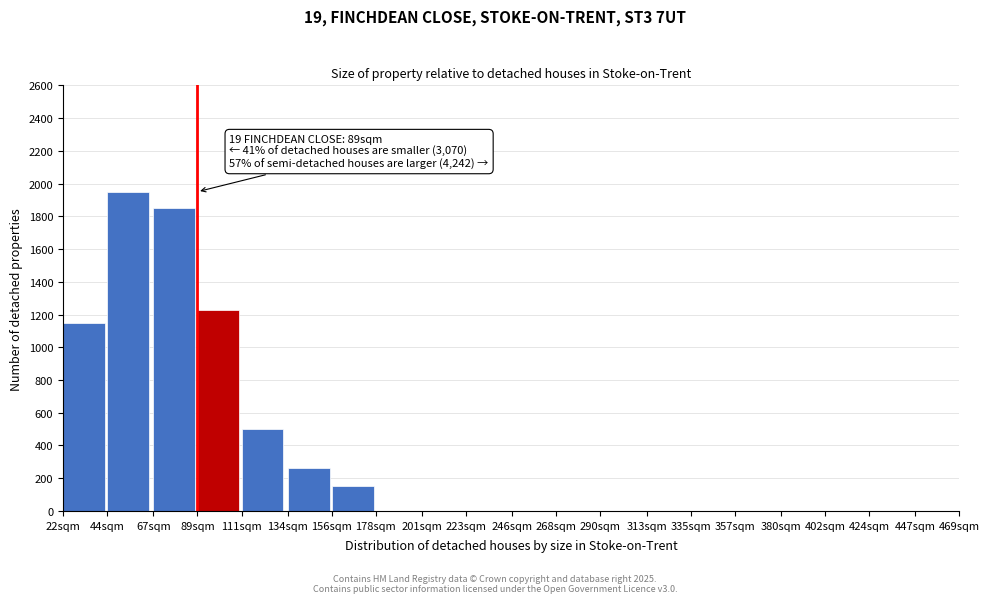

Reading left to right, extract all data points from this chart.

22sqm=1150	44sqm=1950	67sqm=1850	89sqm=1230	111sqm=500	134sqm=260	156sqm=150	178sqm=0	201sqm=0	223sqm=0	246sqm=0	268sqm=0	290sqm=0	313sqm=0	335sqm=0	357sqm=0	380sqm=0	402sqm=0	424sqm=0	447sqm=0